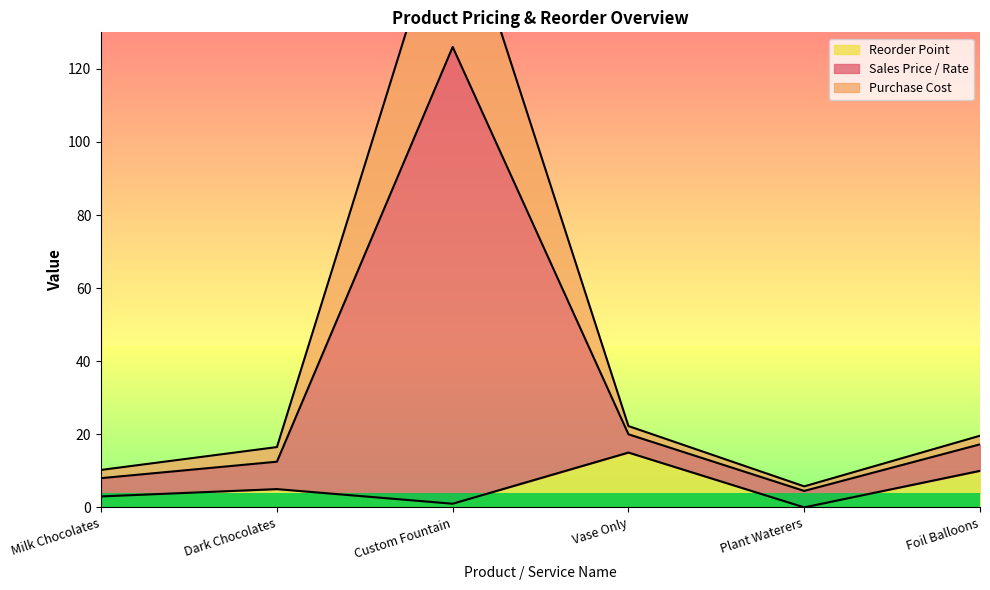

At which label does Sales Price / Rate first exceed 19?

Custom Fountain